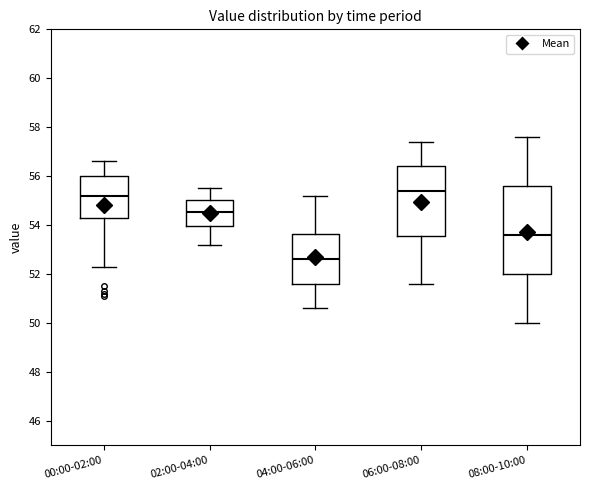

Where is the upper edge of the box for 00:00-02:00 on the y-axis? The values are not printed on the chart, so give them approximately, as read against the axis.

56.0